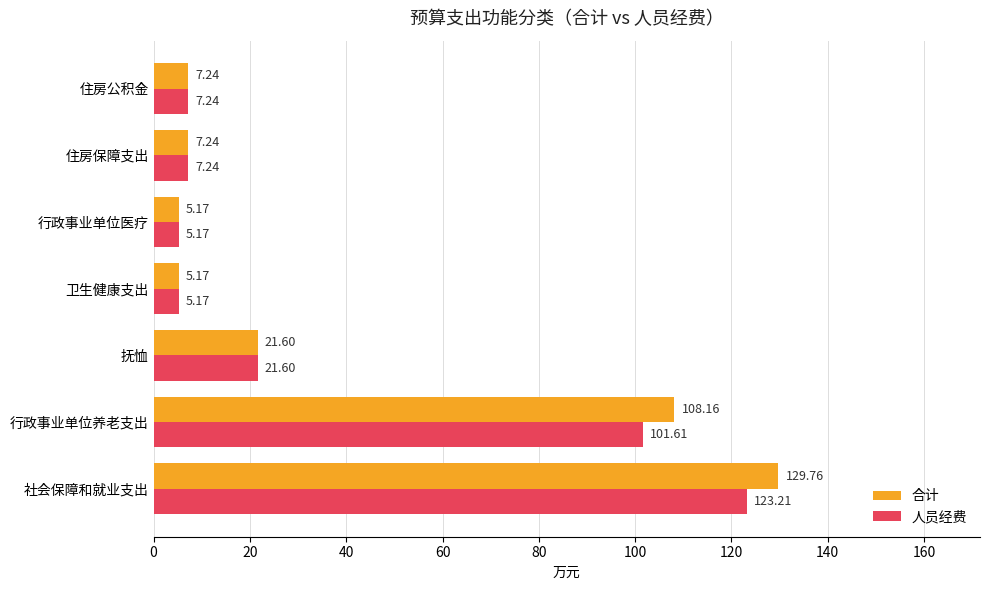

Which label corresponds to the largest value in the chart?

社会保障和就业支出